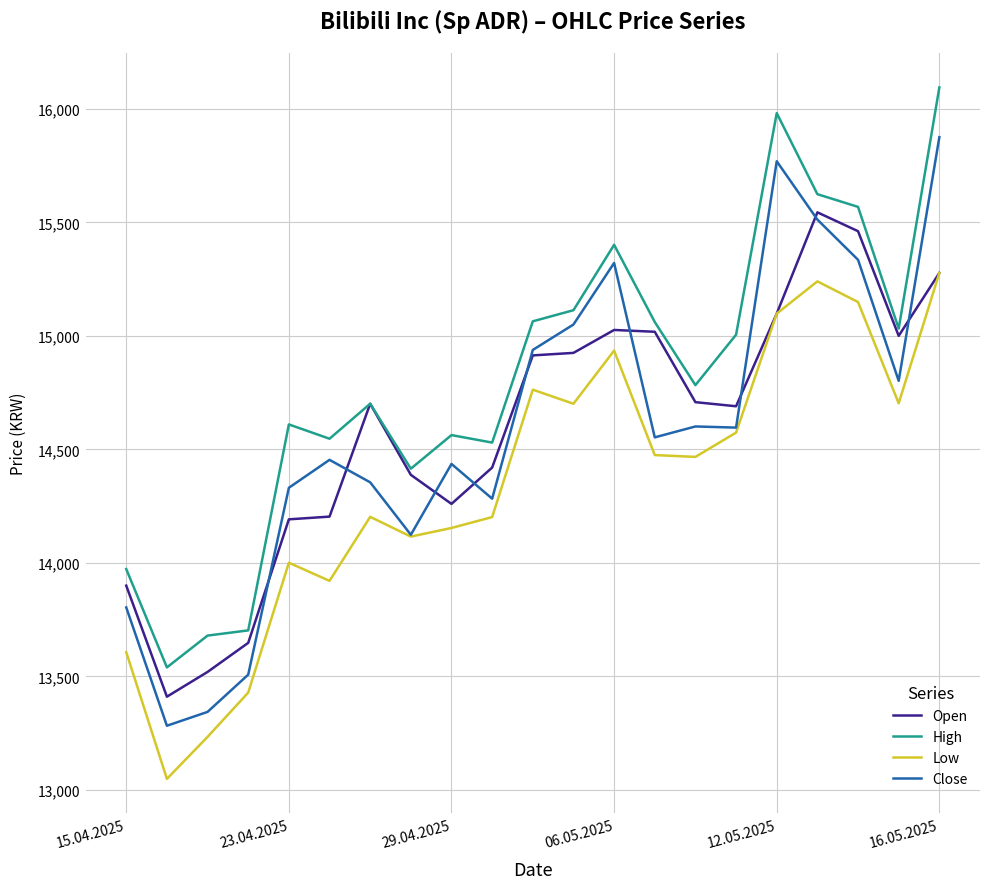

What is the difference between the second highest and minimum values in the Close series?

2486